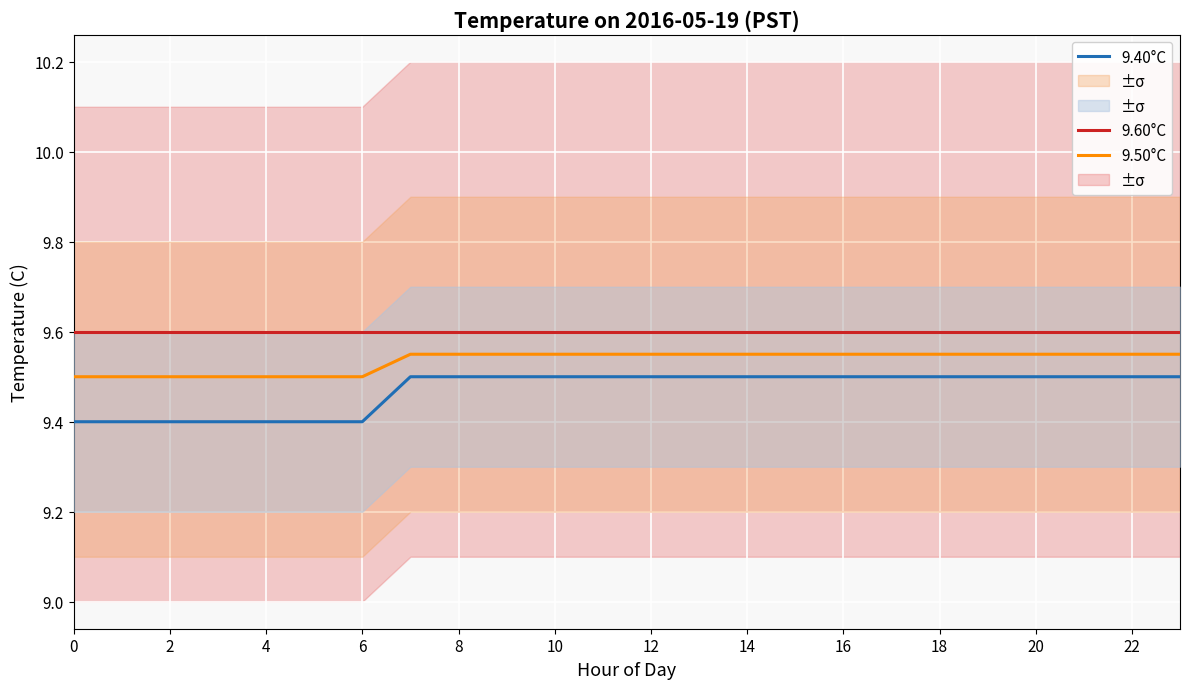

What is the total value across all series at 16?

28.6